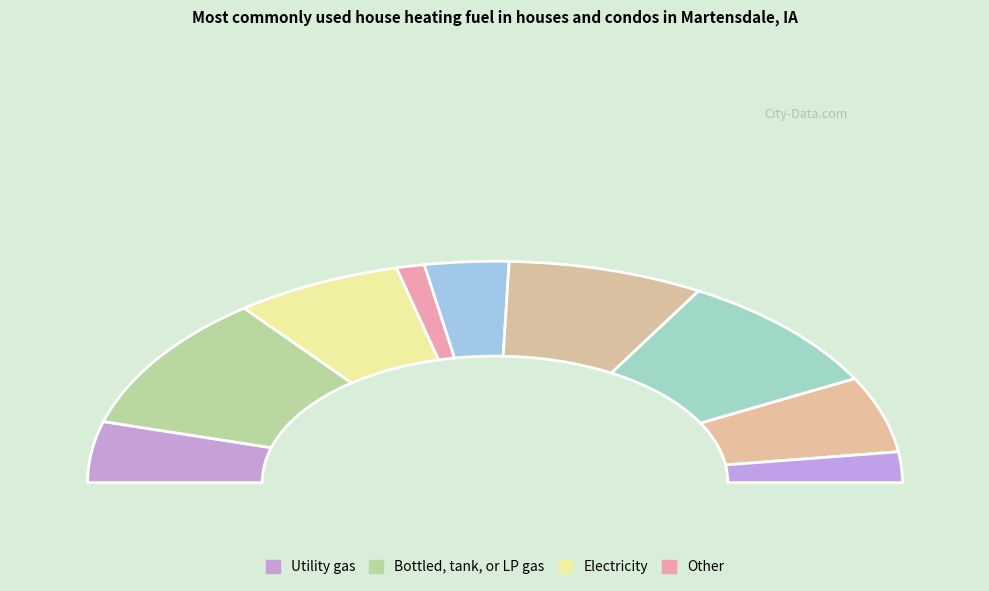

How many segments does this pie chart have?

9